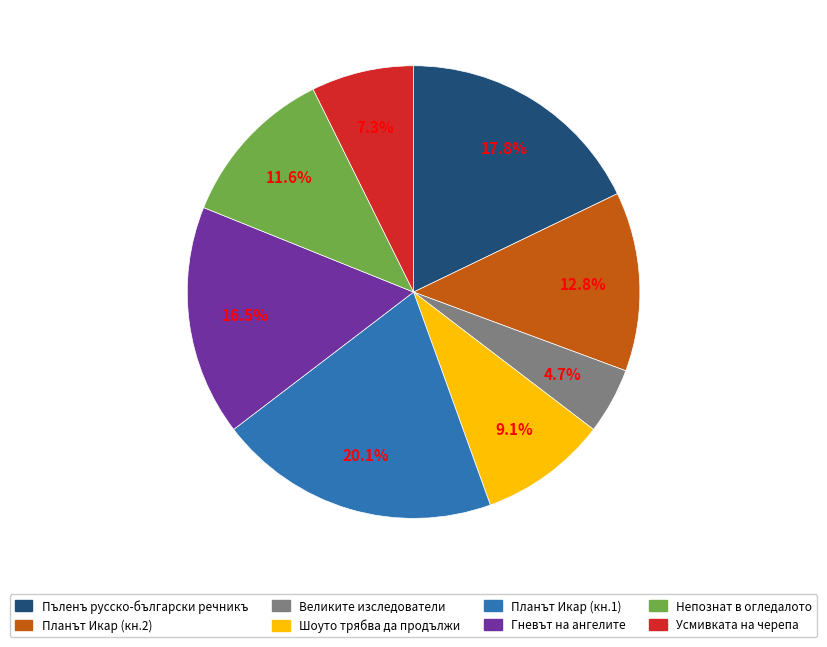

Between Пъленъ русско-български речникъ and Шоуто трябва да продължи, which is larger?

Пъленъ русско-български речникъ